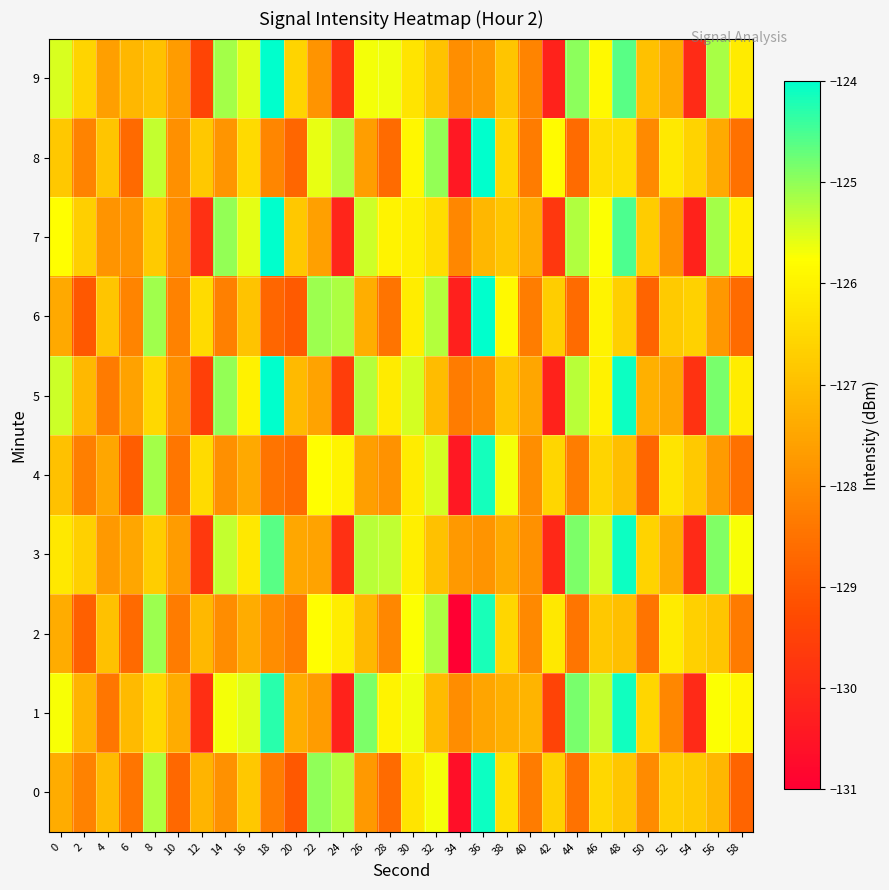

At which category is the sum across all series the highest?

48